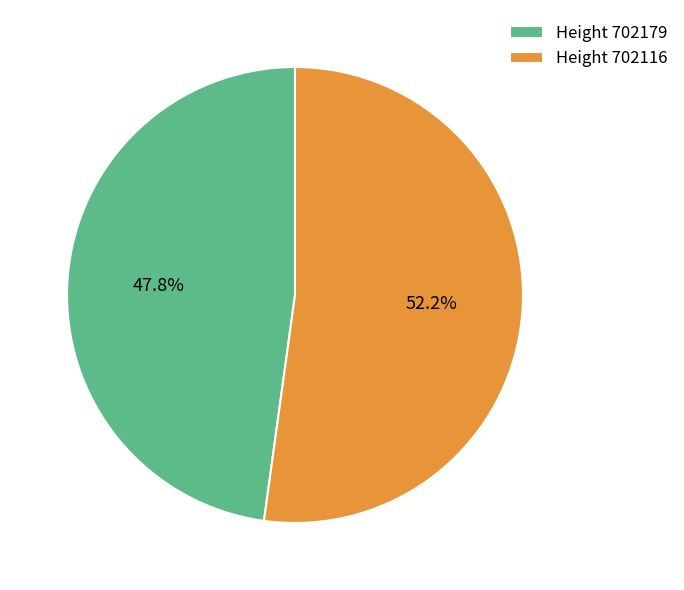

Which slice is the smallest?

Height 702179